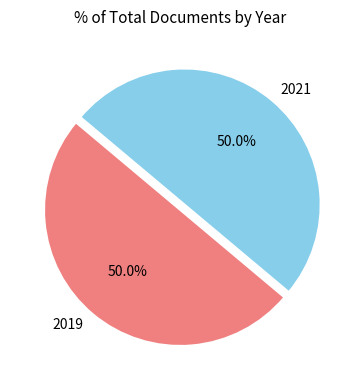

What is the ratio of the value at 2021 to the value at 2019?

1.0